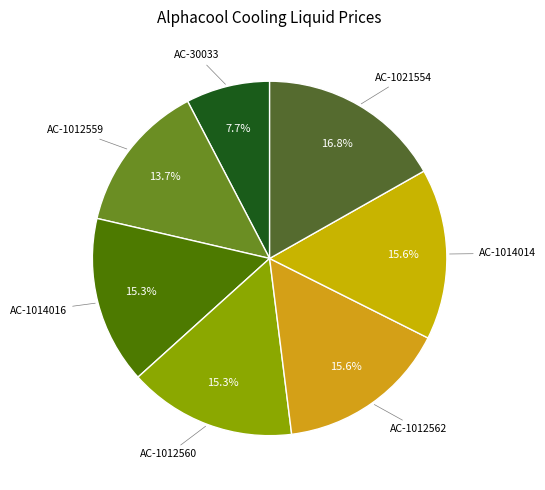

Does any single category account for the majority?

No